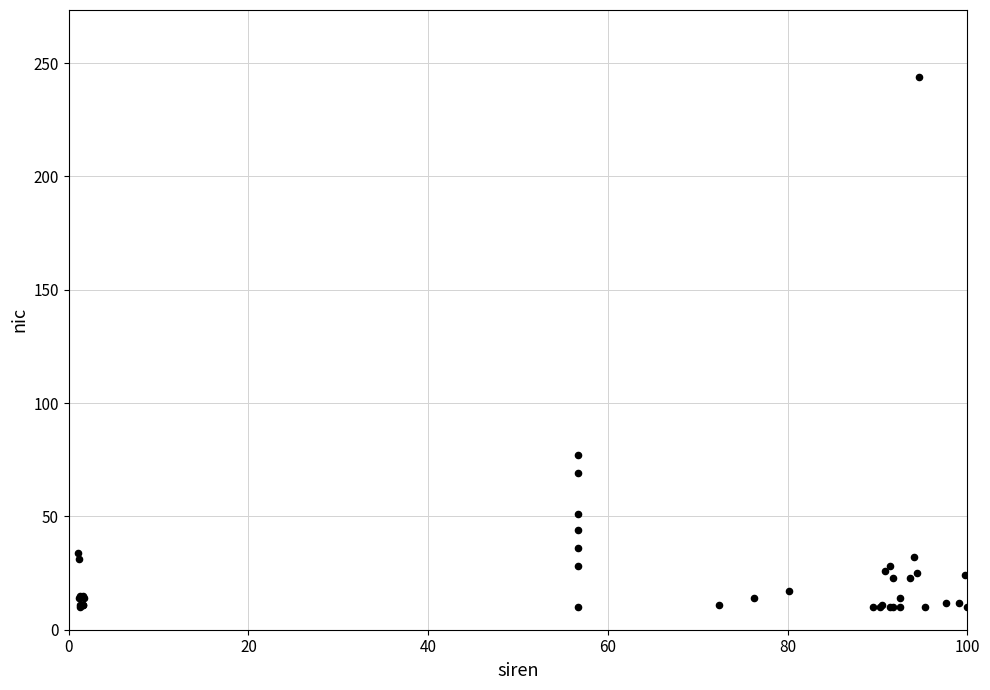

What Y value in the scatter plot is closest to 127?

77